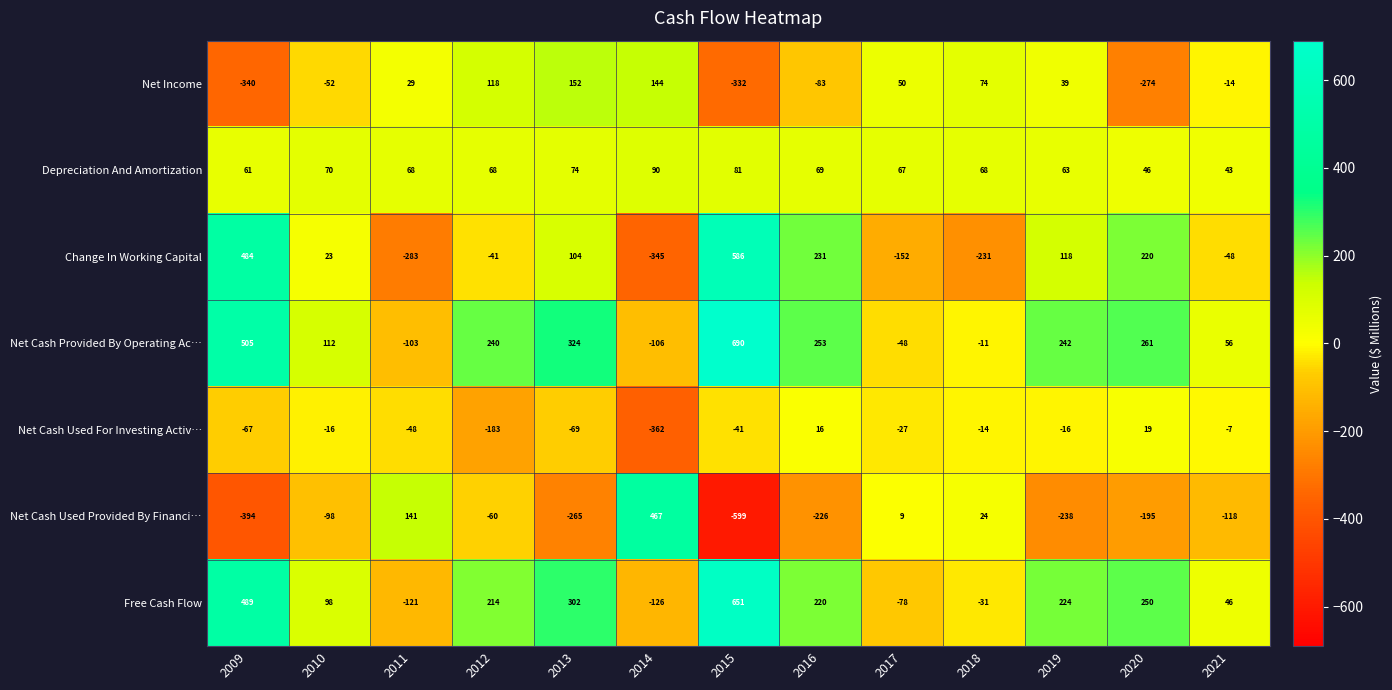

How many values in the Net Cash Provided By Operating Ac… series are below 240?

6